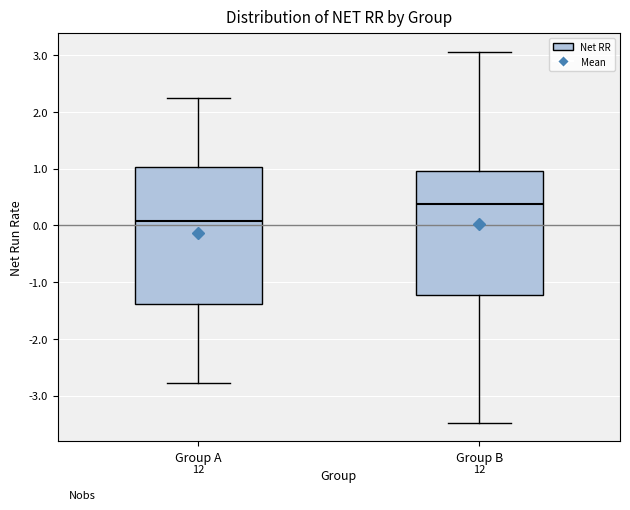

Reading left to right, transcribe this box plot: for each box, give where its median line is, the range the box spans, and where its two whiskers end, as read against the y-axis. The values are not printed on the chart, so give them approximately, as read against the axis.

Group A: median 0.1, box -1.4 to 1.0, whiskers -2.8 to 2.3
Group B: median 0.4, box -1.2 to 1.0, whiskers -3.5 to 3.1